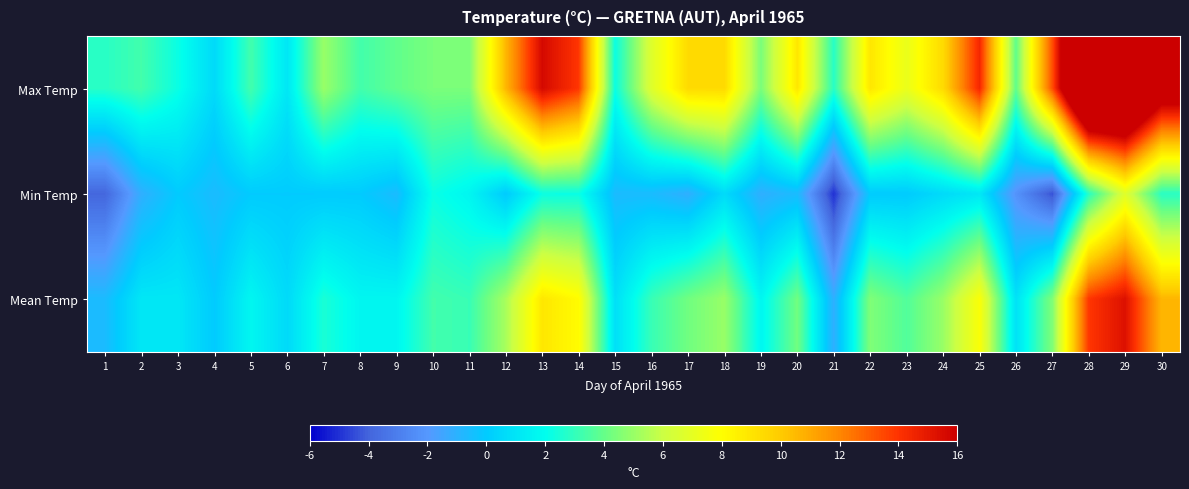

Which series has the largest total across all categories?

Max Temp